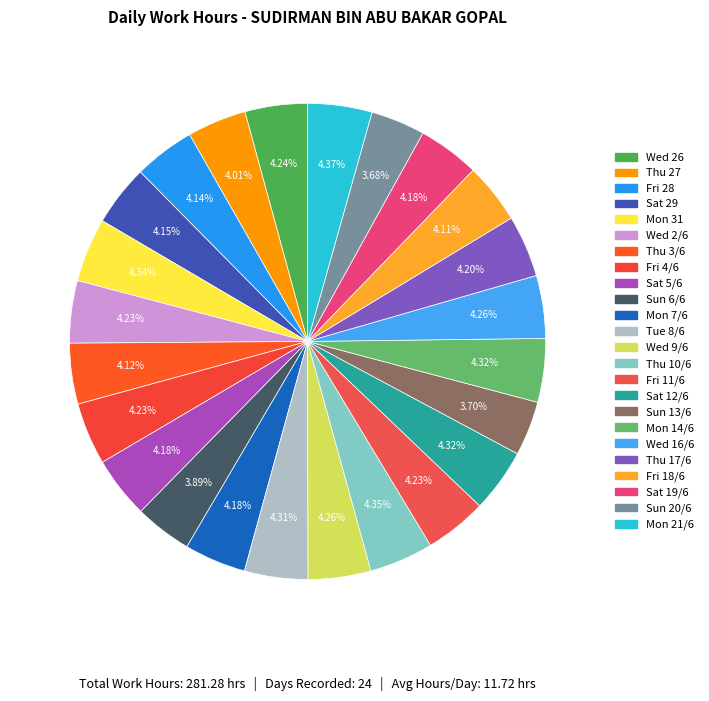

How many slices are in this pie chart?

24